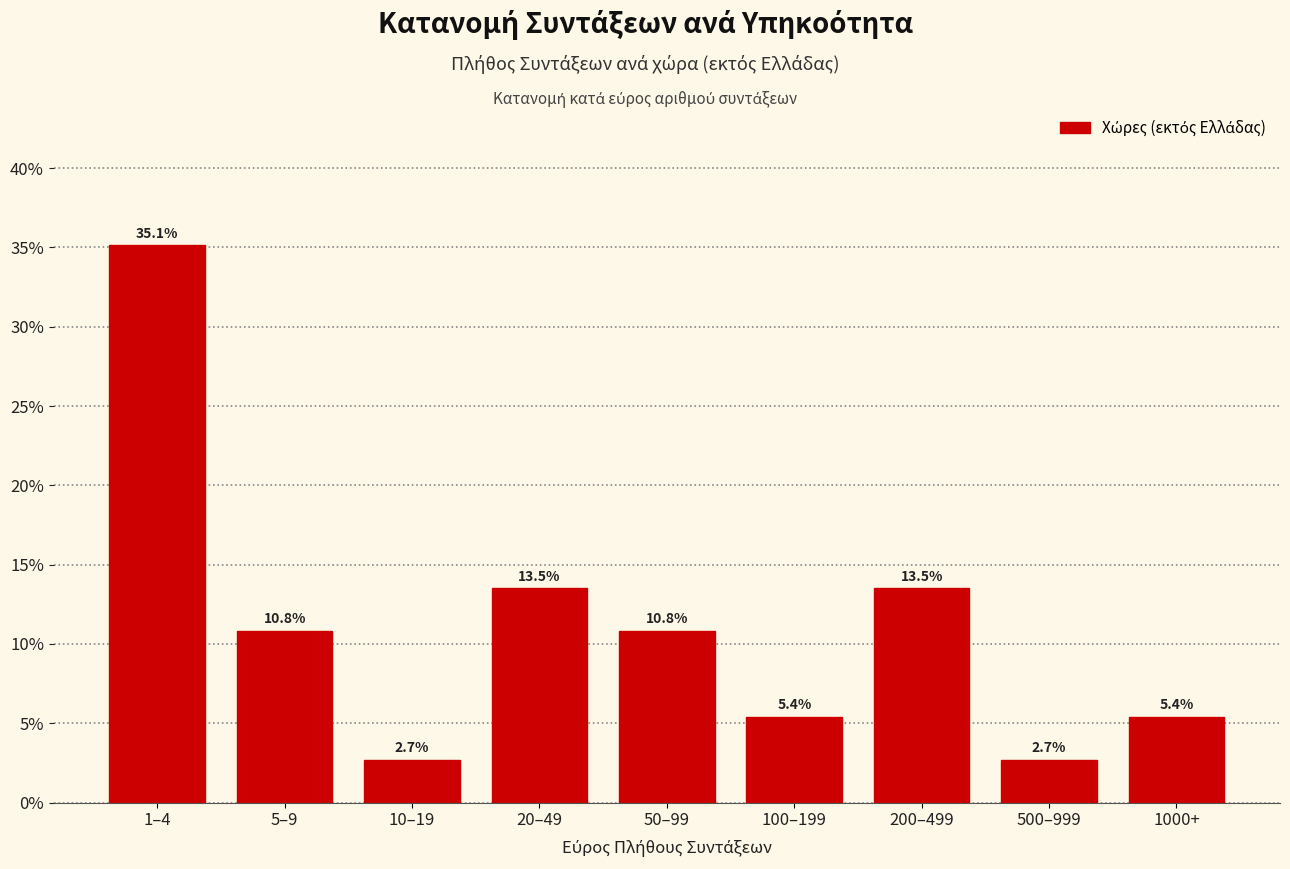

Reading left to right, what are all the values shown in this chart?

1–4=35.1	5–9=10.8	10–19=2.7	20–49=13.5	50–99=10.8	100–199=5.4	200–499=13.5	500–999=2.7	1000+=5.4